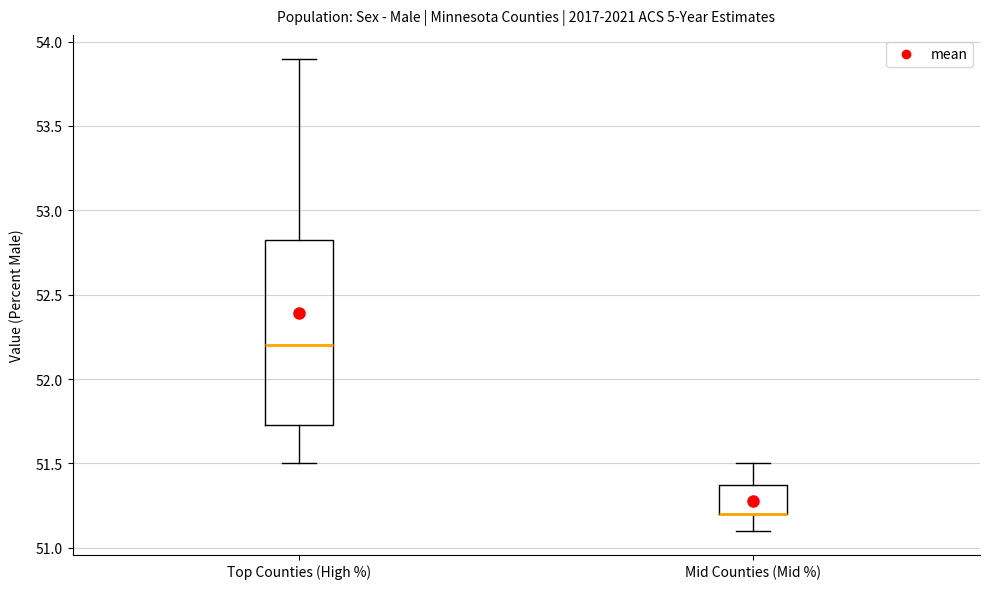

Reading left to right, transcribe this box plot: for each box, give where its median line is, the range the box spans, and where its two whiskers end, as read against the y-axis. The values are not printed on the chart, so give them approximately, as read against the axis.

Top Counties (High %): median 52.20, box 51.75 to 52.85, whiskers 51.50 to 53.90
Mid Counties (Mid %): median 51.20 (drawn on the box's lower edge), box 51.20 to 51.40, whiskers 51.10 to 51.50